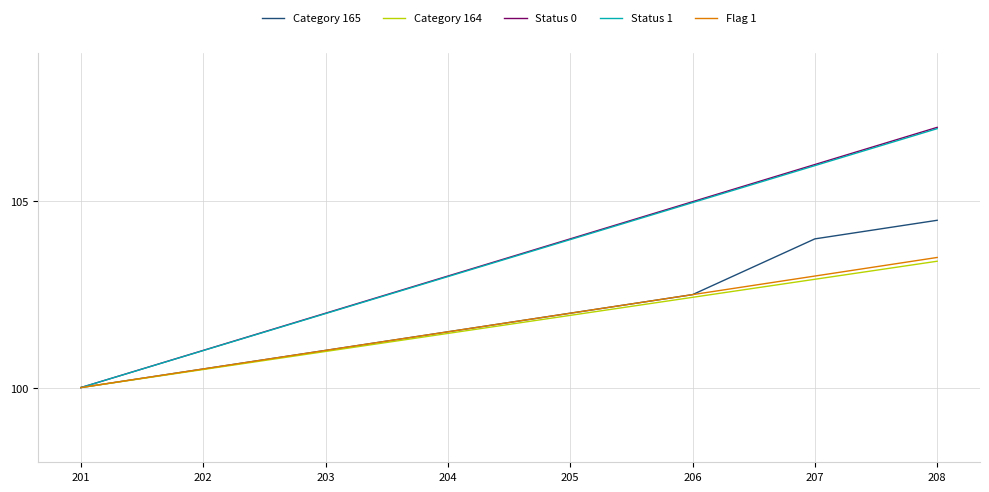

What is the total value across all series at 202?

503.5